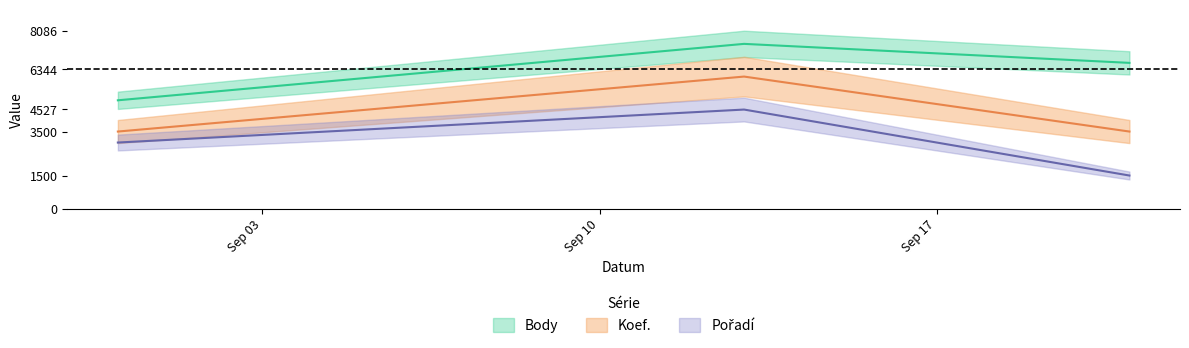

What is the average value of the Koef. series?

4333